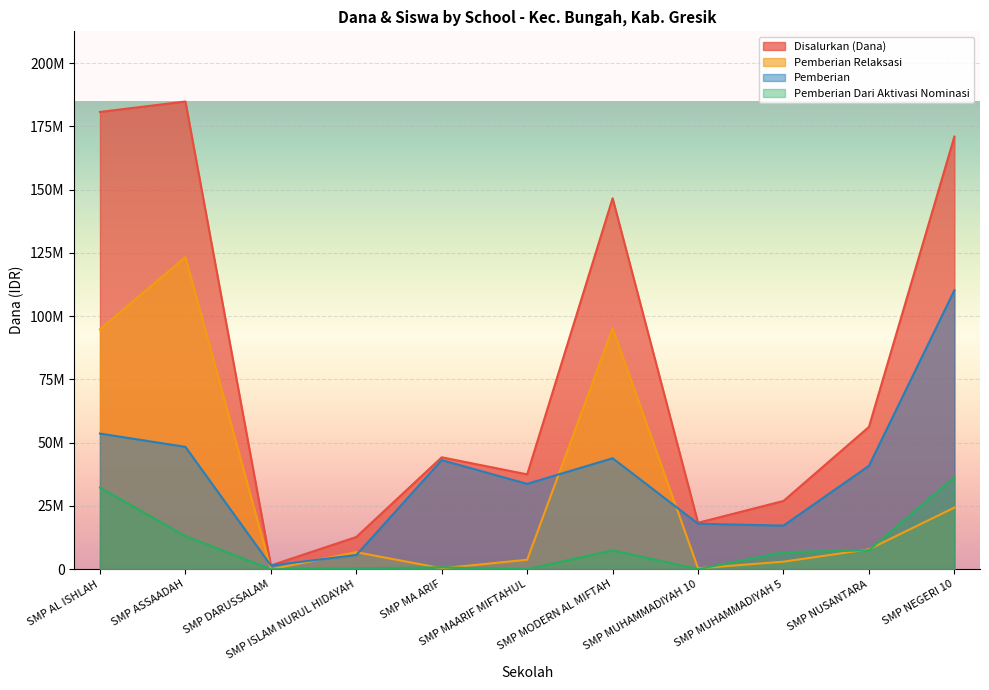

What is the sum of the Pemberian Dari Aktivasi Nominasi values at SMP MA ARIF and SMP ASSAADAH?

13875000